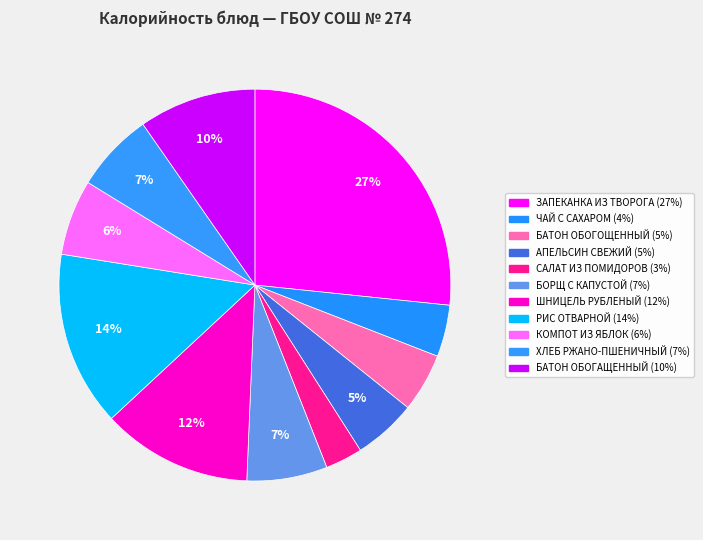

To the nearest percent, what is the difference between the ЗАПЕКАНКА ИЗ ТВОРОГА and ХЛЕБ РЖАНО-ПШЕНИЧНЫЙ slice percentages?

20%